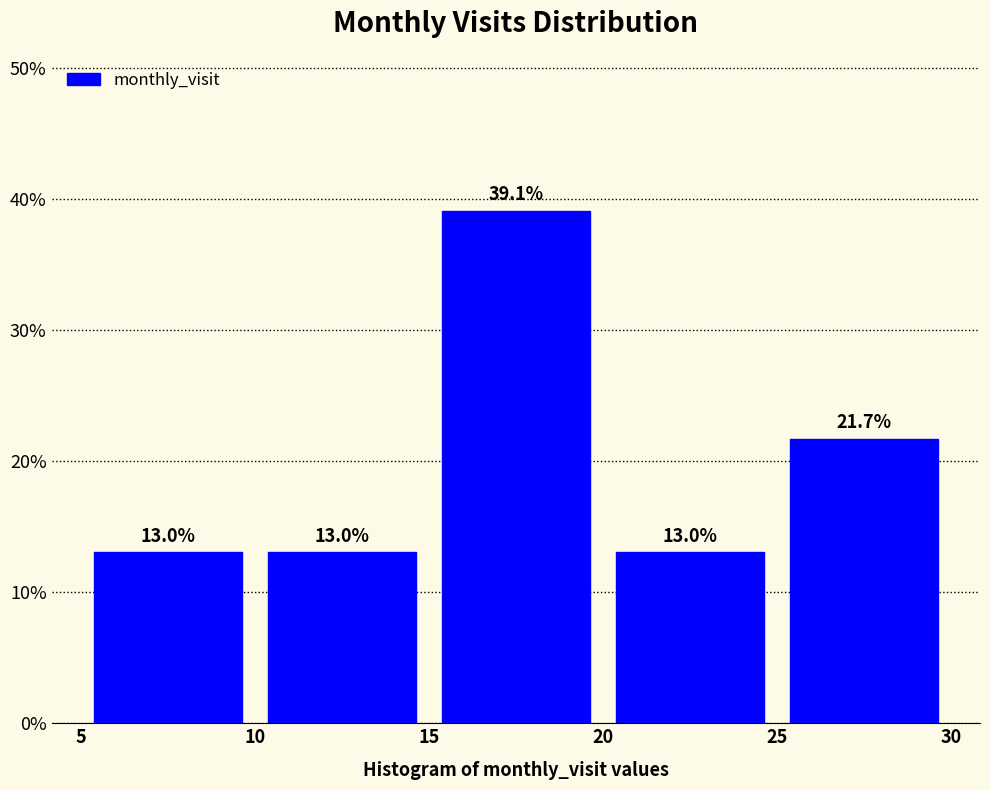

Reading left to right, list every bar in this chart as the range it spans on the x-axis followed by its height.

5 to 10: 13.0
10 to 15: 13.0
15 to 20: 39.1
20 to 25: 13.0
25 to 30: 21.7